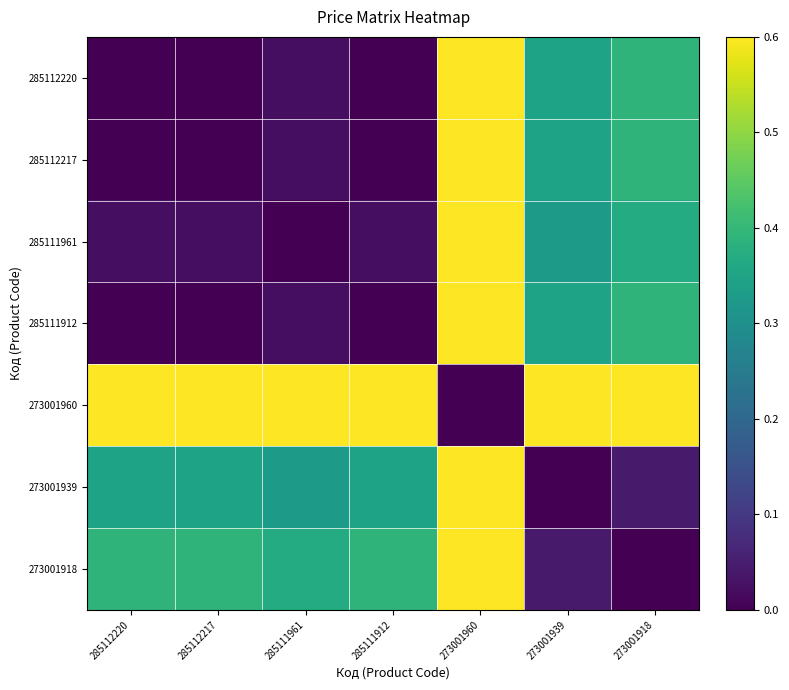

Which series has the largest total across all categories?

273001960